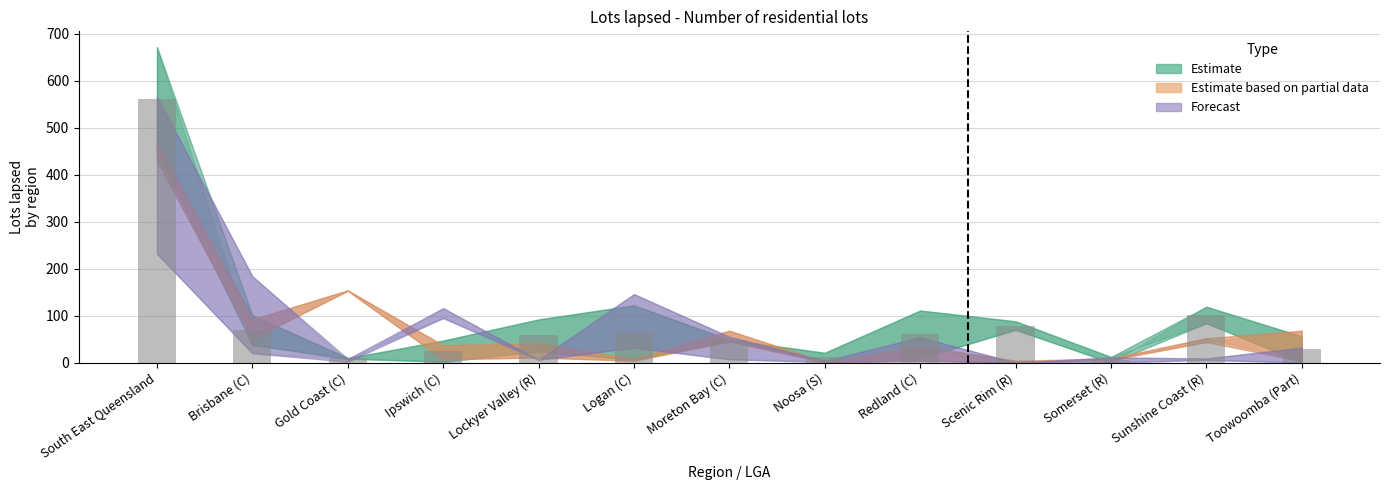

What is the maximum value shown in the chart?

561.0